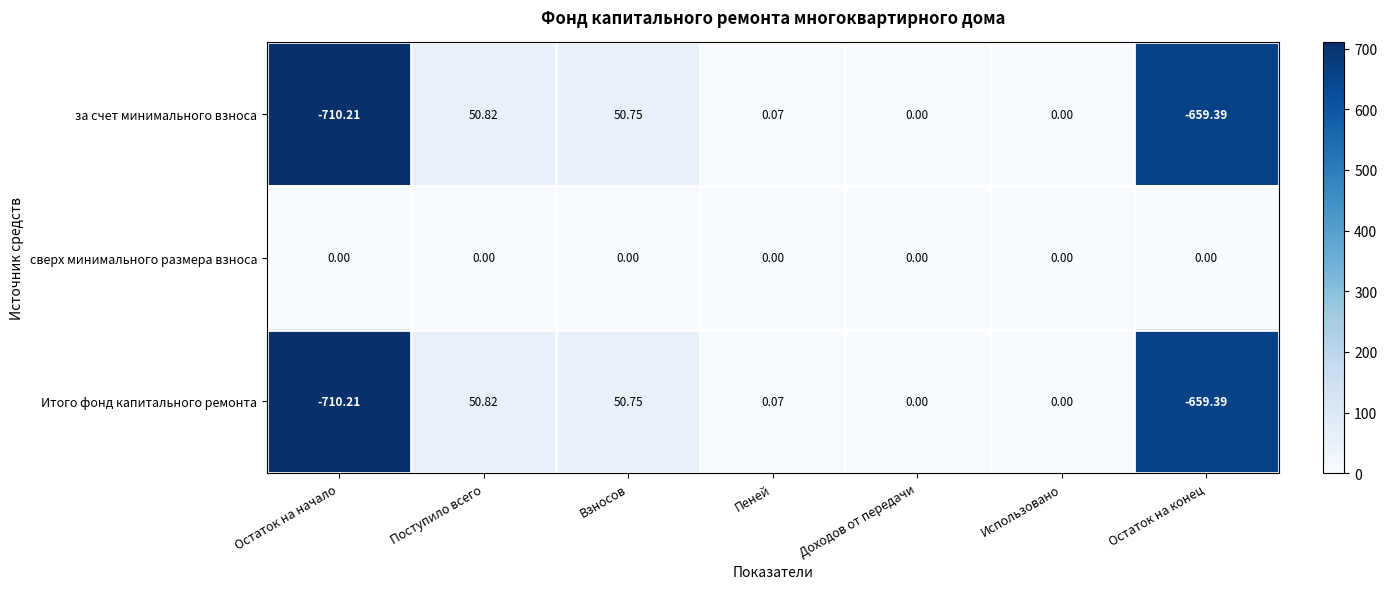

At which label does за счет минимального взноса first exceed 0?

Поступило всего